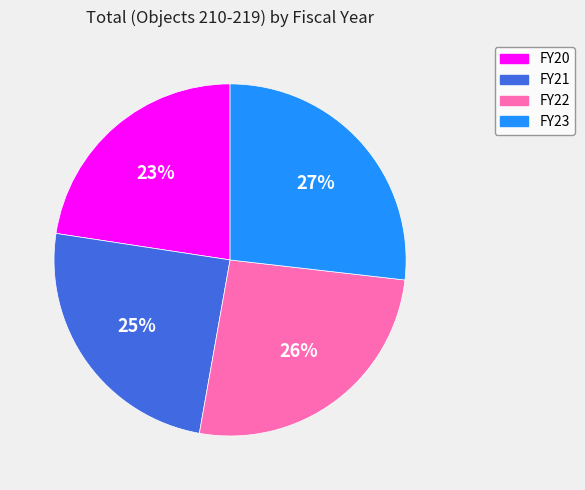

To the nearest percent, what percentage of the pie is FY20?

23%